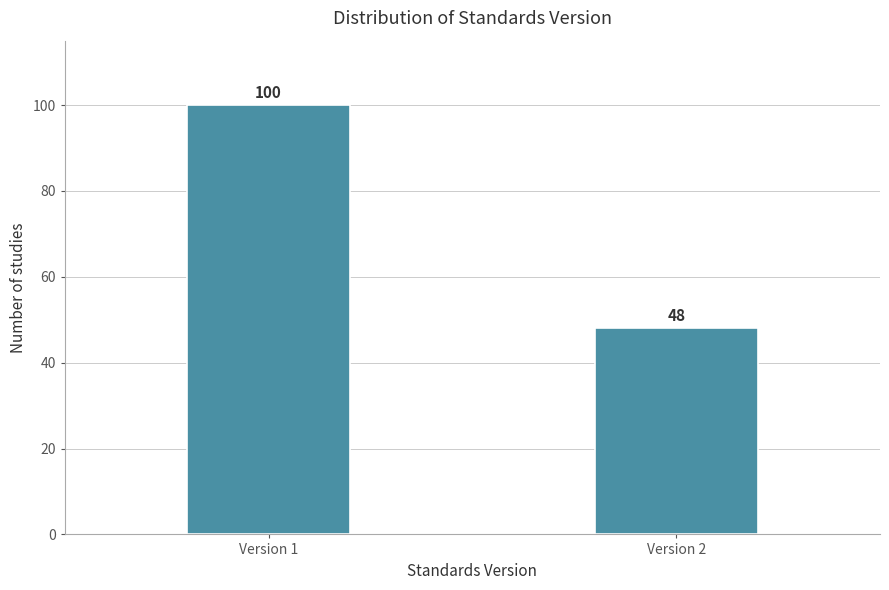

Reading left to right, what are all the values shown in this chart?

Version 1=100	Version 2=48